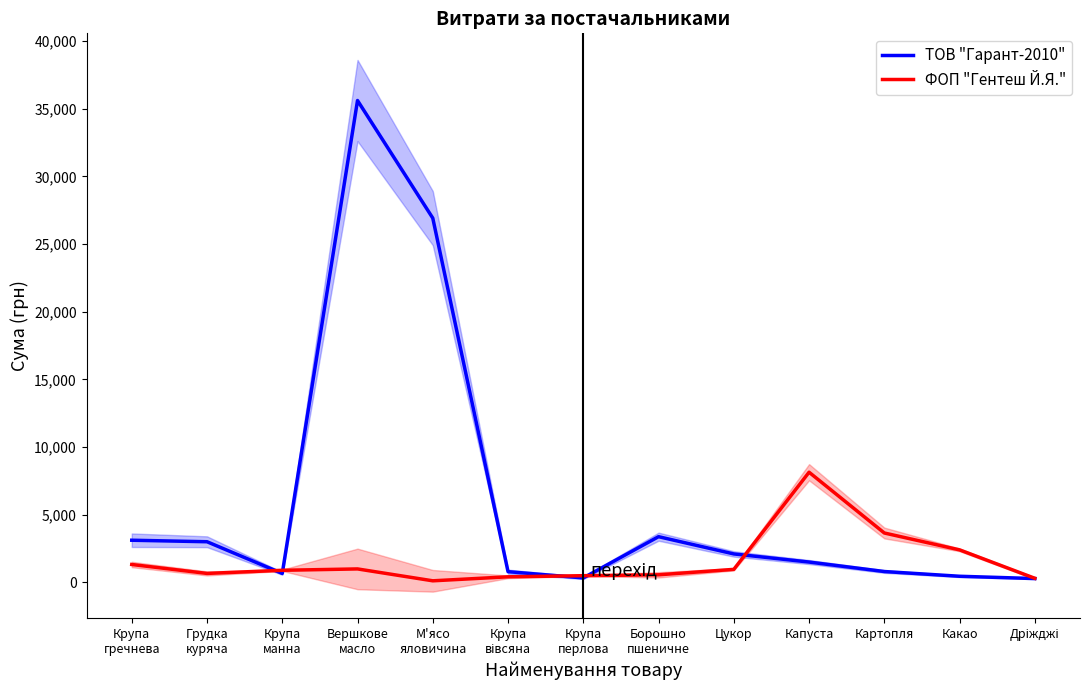

At which category is the sum across all series the highest?

Вершкове
масло